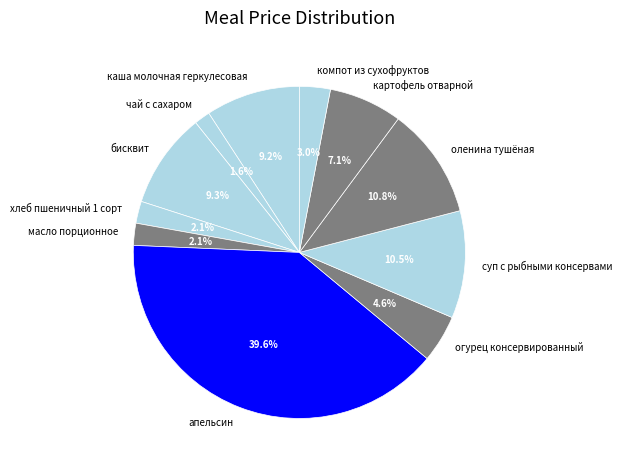

What is the largest slice in the pie chart?

апельсин